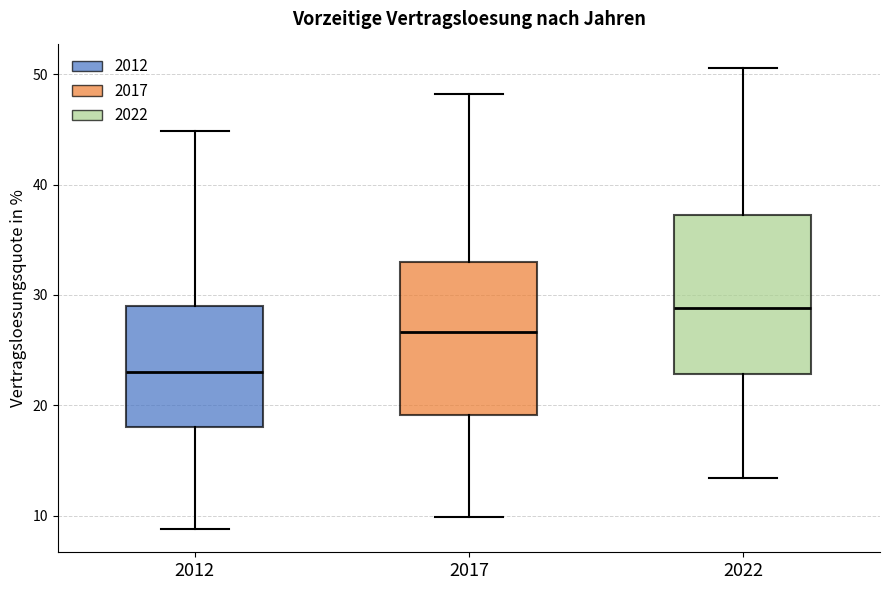

Where does the median line of the box at x = 2022 sit on the y-axis? The values are not printed on the chart, so give them approximately, as read against the axis.

29